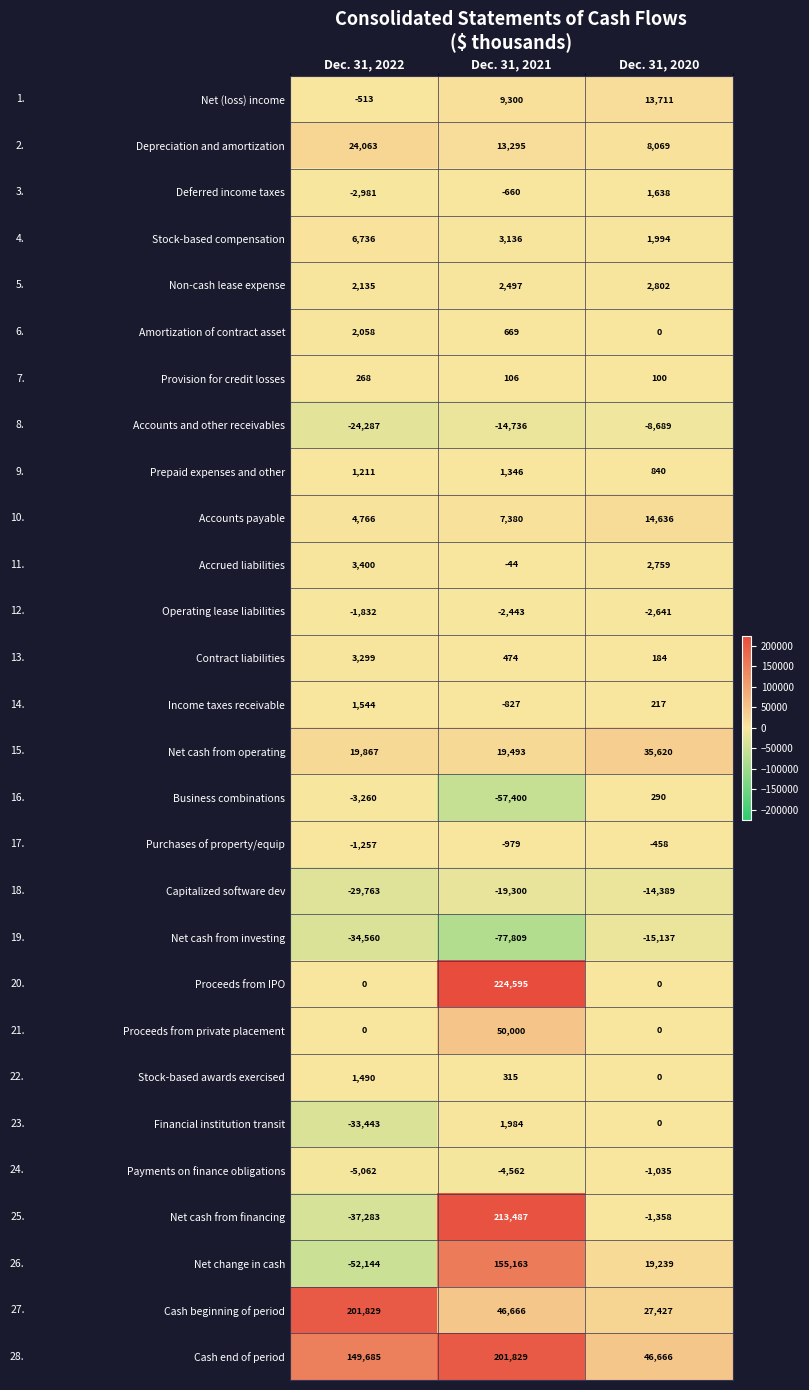

Is it true that Net change in cash equals -74995 at Dec. 31, 2022?

False